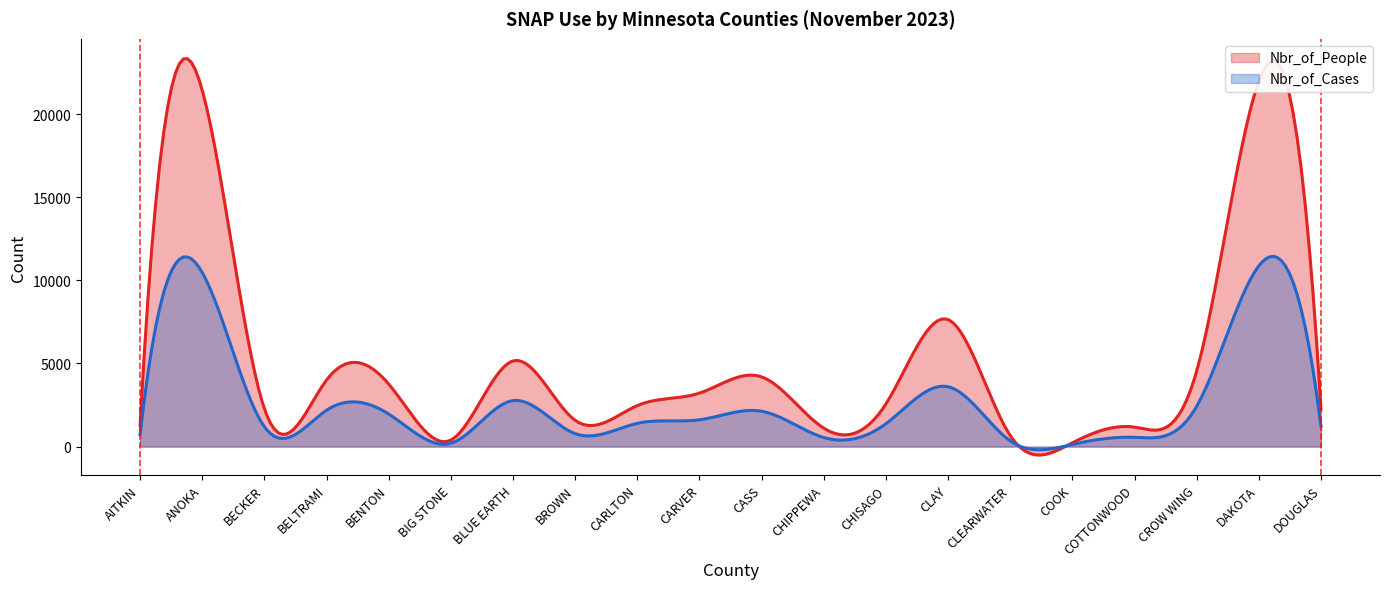

What position from the right is CHIPPEWA?

9